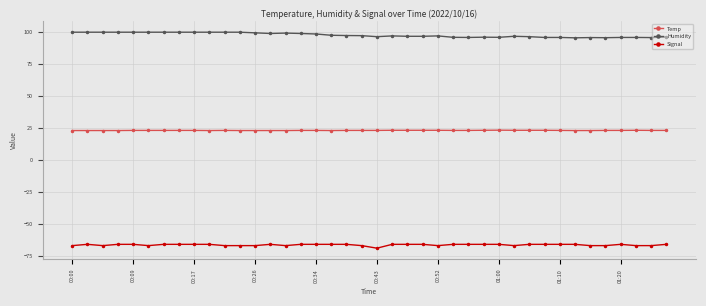

Count the number of categories in the chart.

40